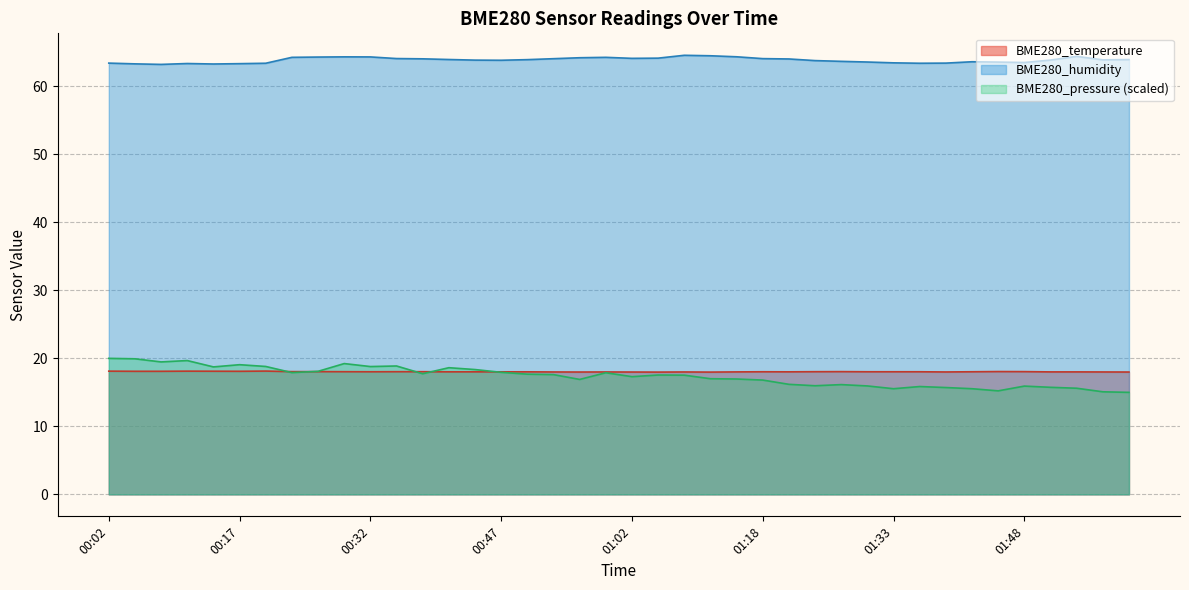

What are all the series names shown in the legend?

BME280_temperature, BME280_humidity, BME280_pressure (scaled)